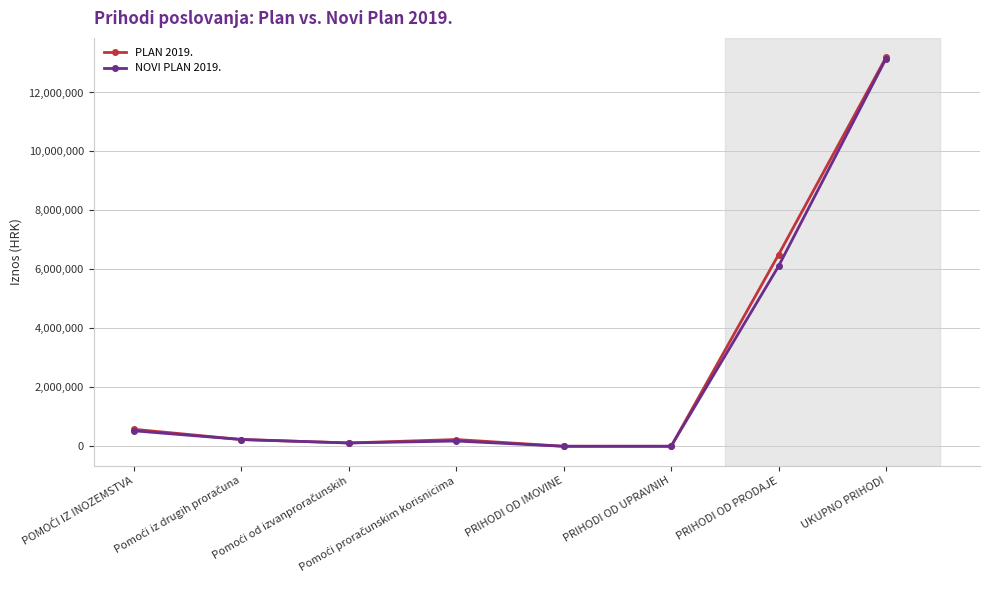

What is the difference between the maximum and minimum values in the NOVI PLAN 2019. series?

13142481.4